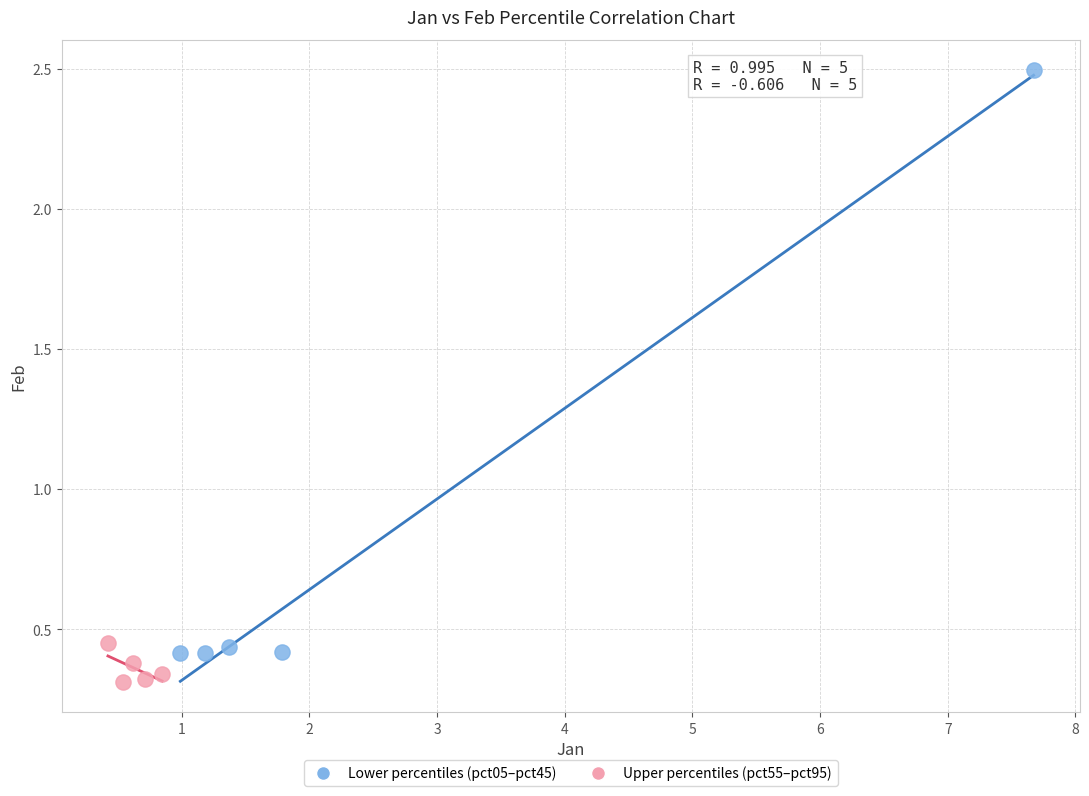

What are all the series names shown in the legend?

Lower percentiles (pct05–pct45), Upper percentiles (pct55–pct95)